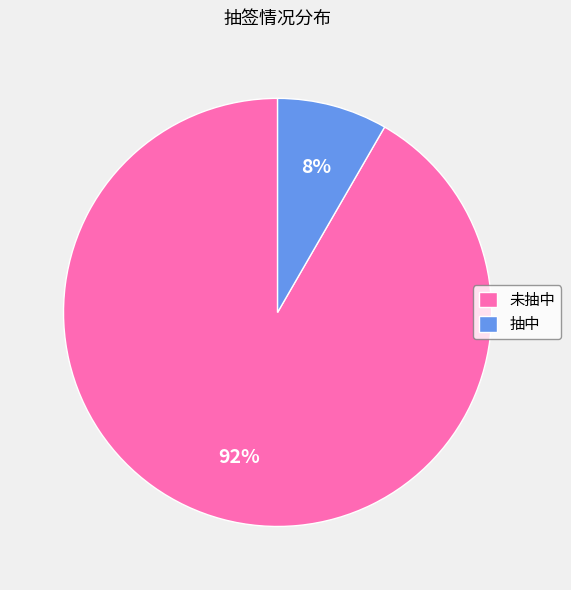

Is it true that 未抽中 is 77% of the pie?

False